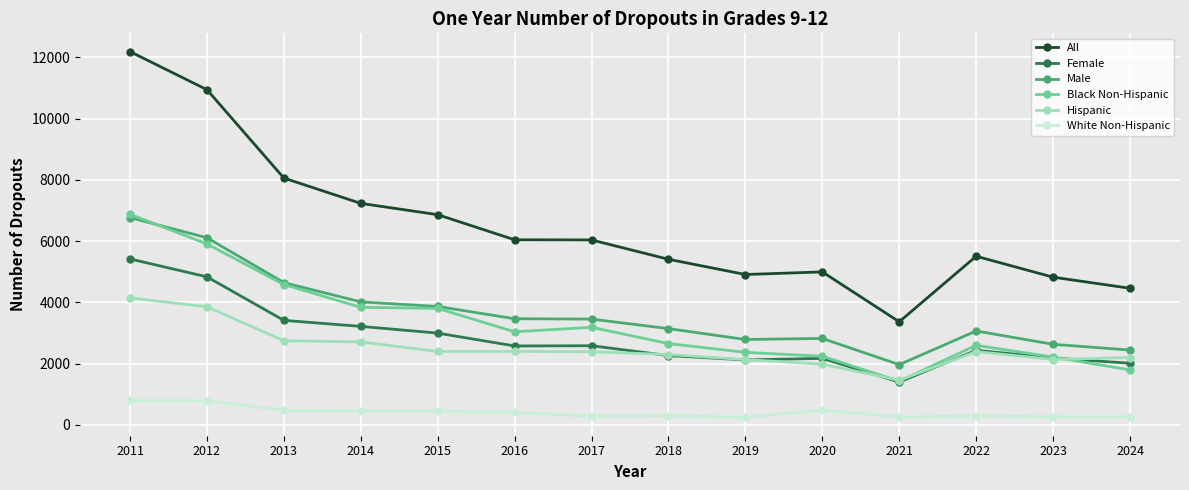

What are all the series names shown in the legend?

All, Female, Male, Black Non-Hispanic, Hispanic, White Non-Hispanic